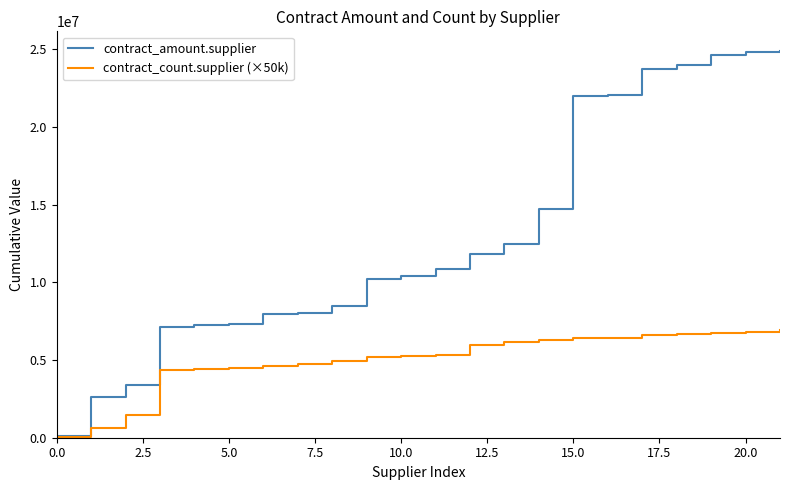

Which series has the widest spread of values?

contract_amount.supplier